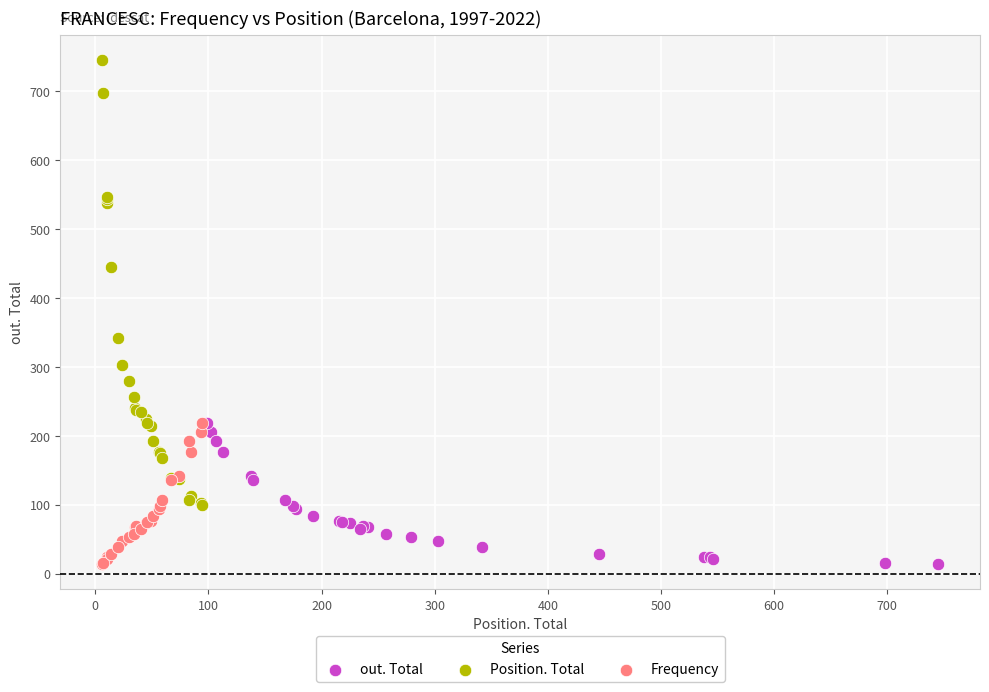

Which series reaches the maximum Y coordinate?

Position. Total